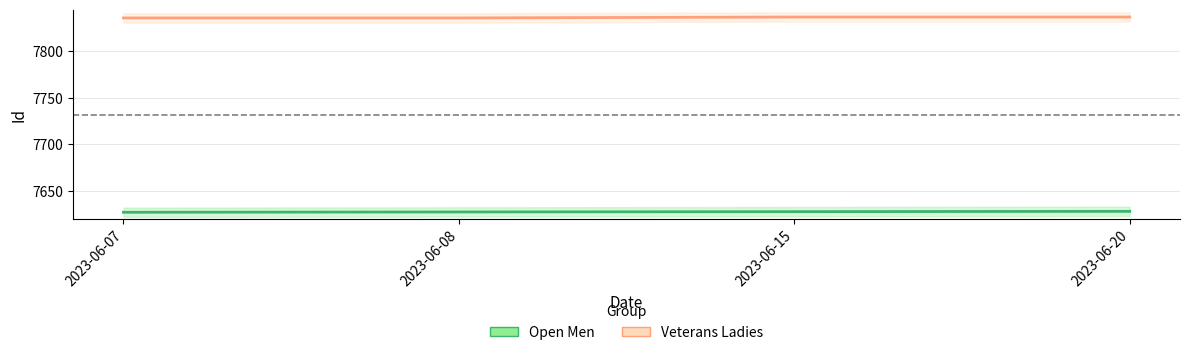

What is the minimum value for Open Men?

7627.0